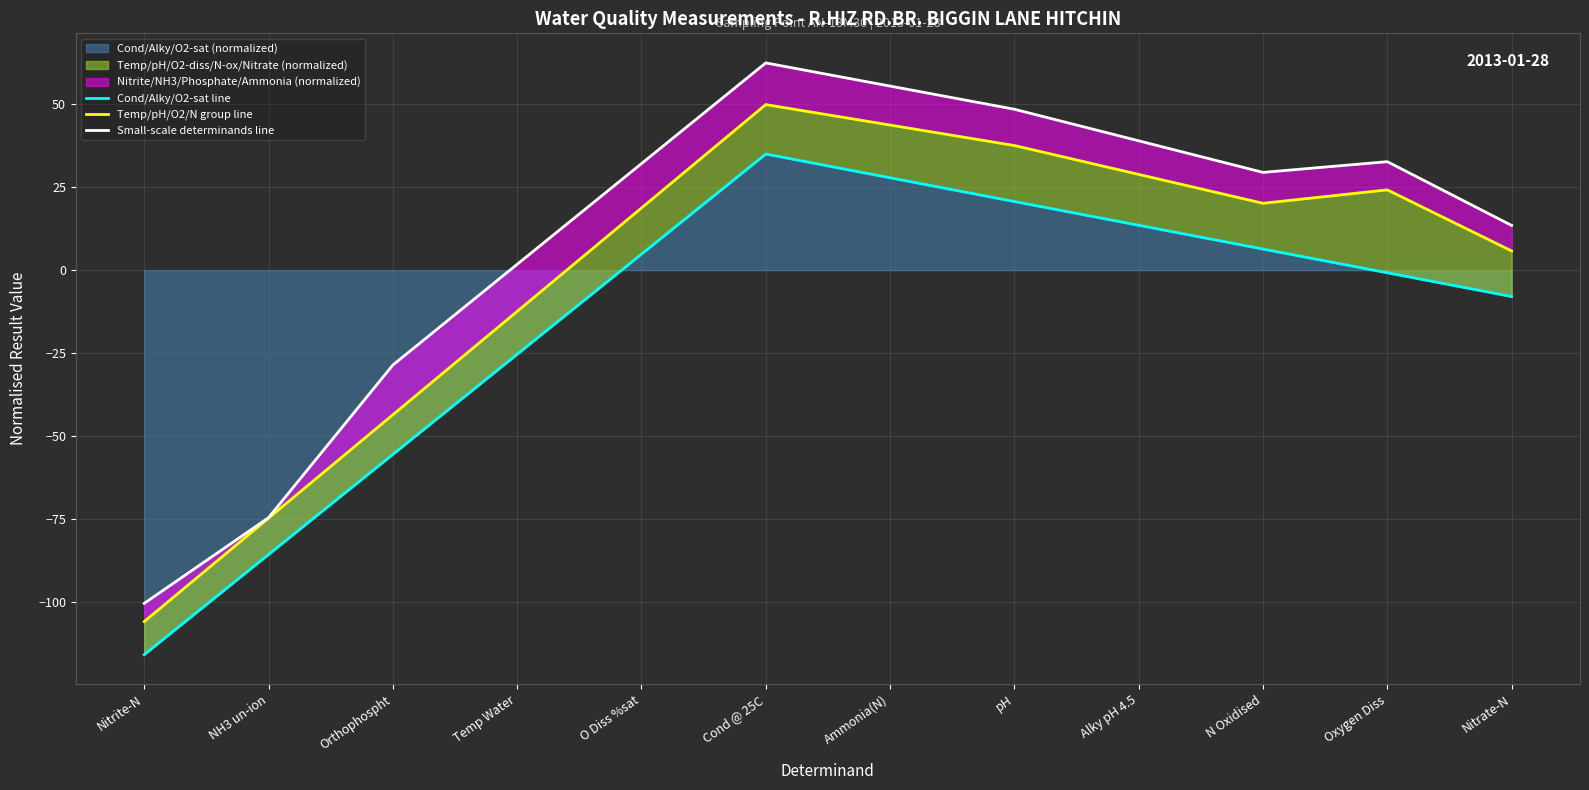

Which category has the highest value across all series?

Cond @ 25C